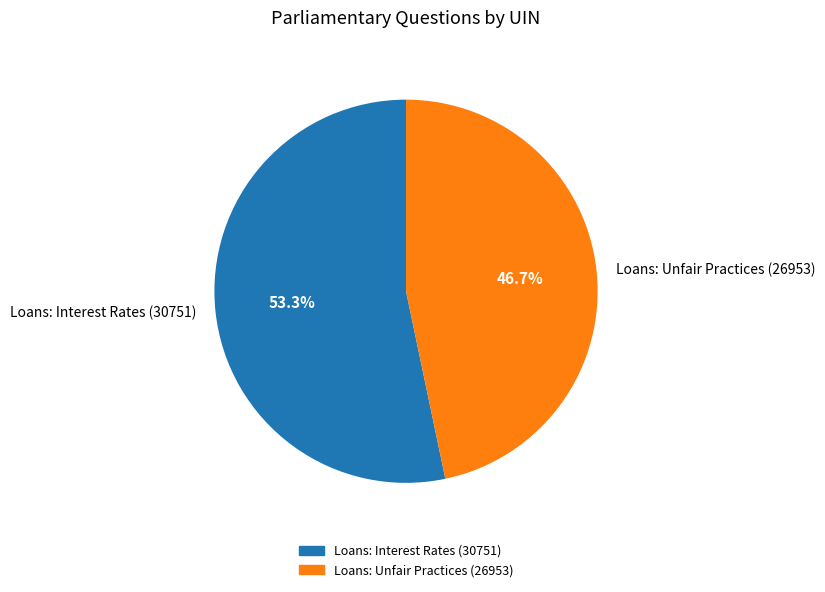

What portion of the pie excludes Loans: Unfair Practices (26953)?

53.3%